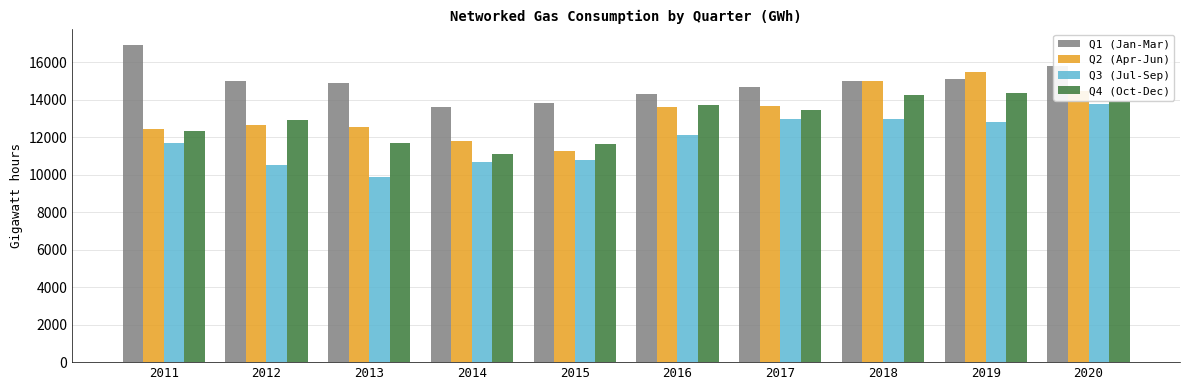

The value of Q4 (Oct-Dec) at 2014 is 11113. True or false?

True